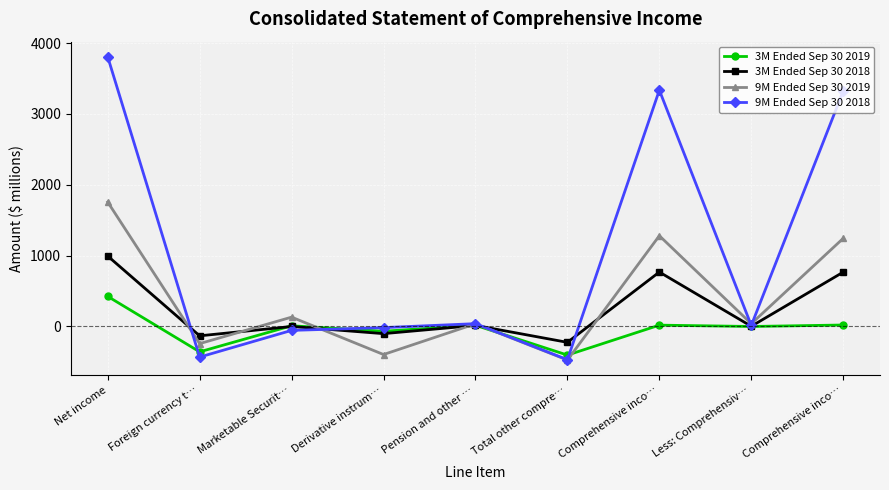

Is this an area chart (filled region under the line)?

No